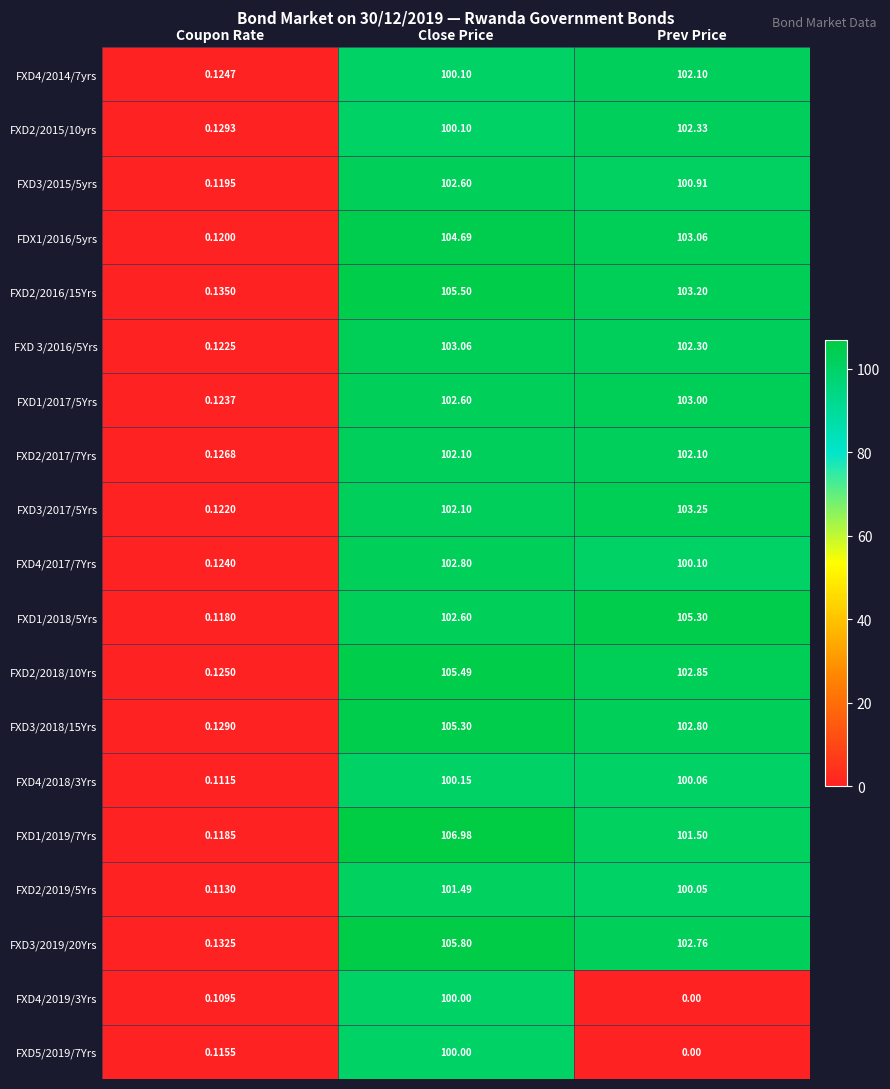

List the labels in order of FXD1/2018/5Yrs value, smallest first.

Coupon Rate, Close Price, Prev Price